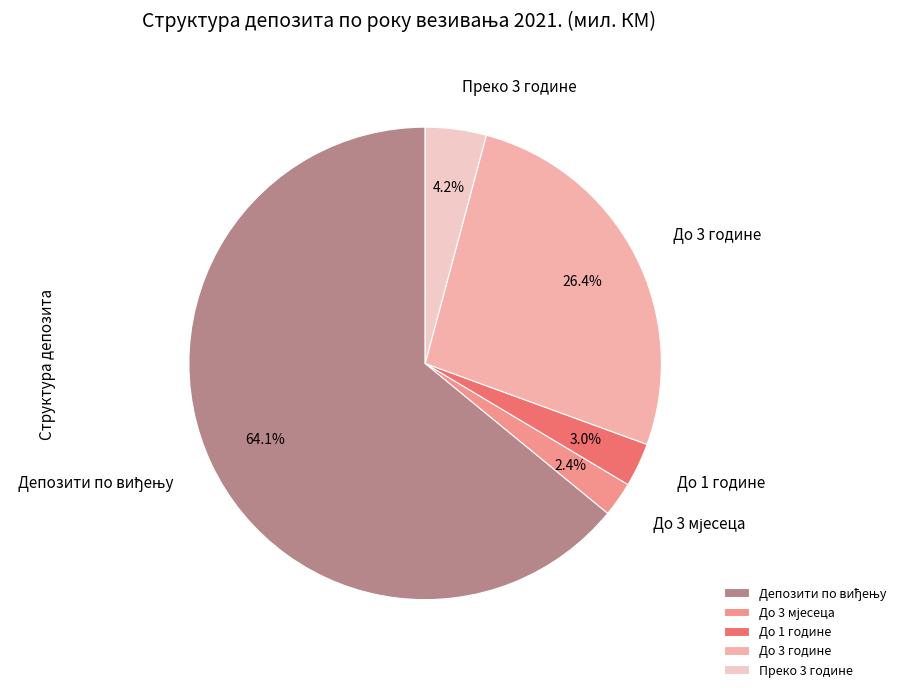

How many segments does this pie chart have?

5